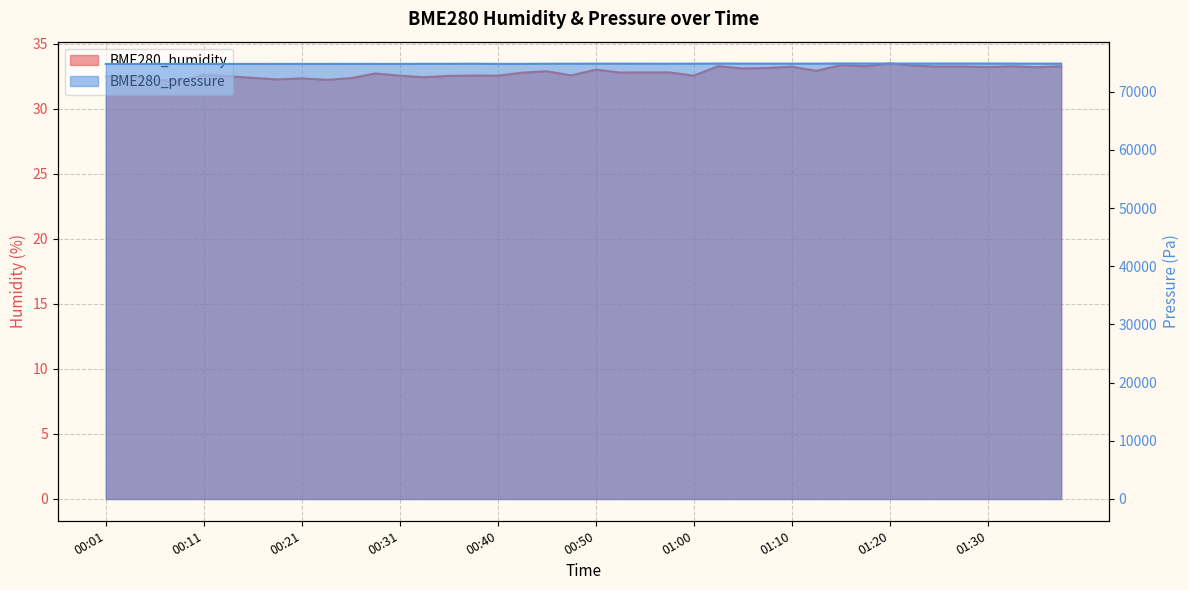

What is the approximate value of BME280_pressure at 01:23?

74859.3